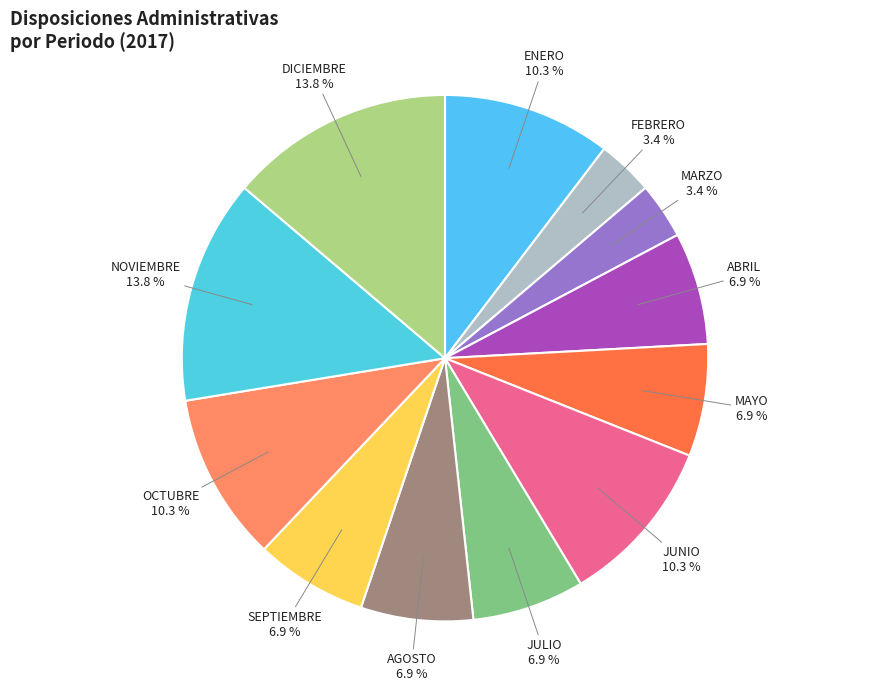

Approximately how many times larger is the value at JULIO compared to ABRIL?

1.0